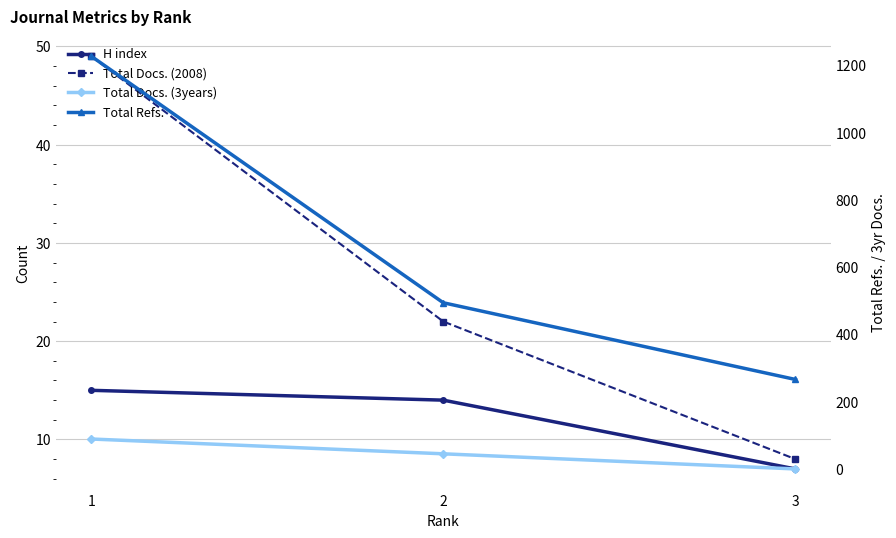

At how many categories does at least one series exceed 591?

1